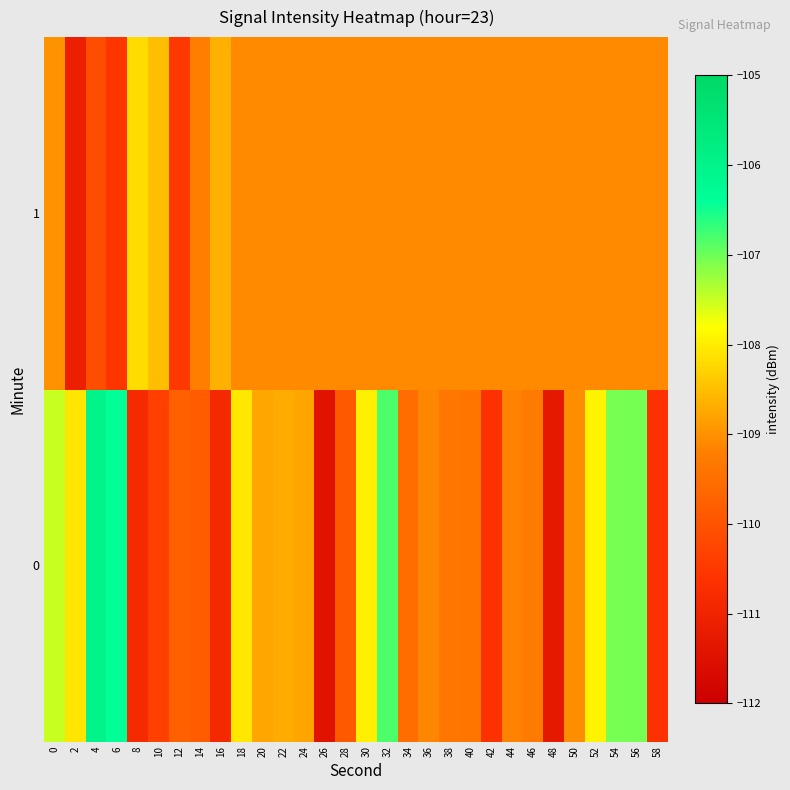

Count the number of data series in this chart.

2